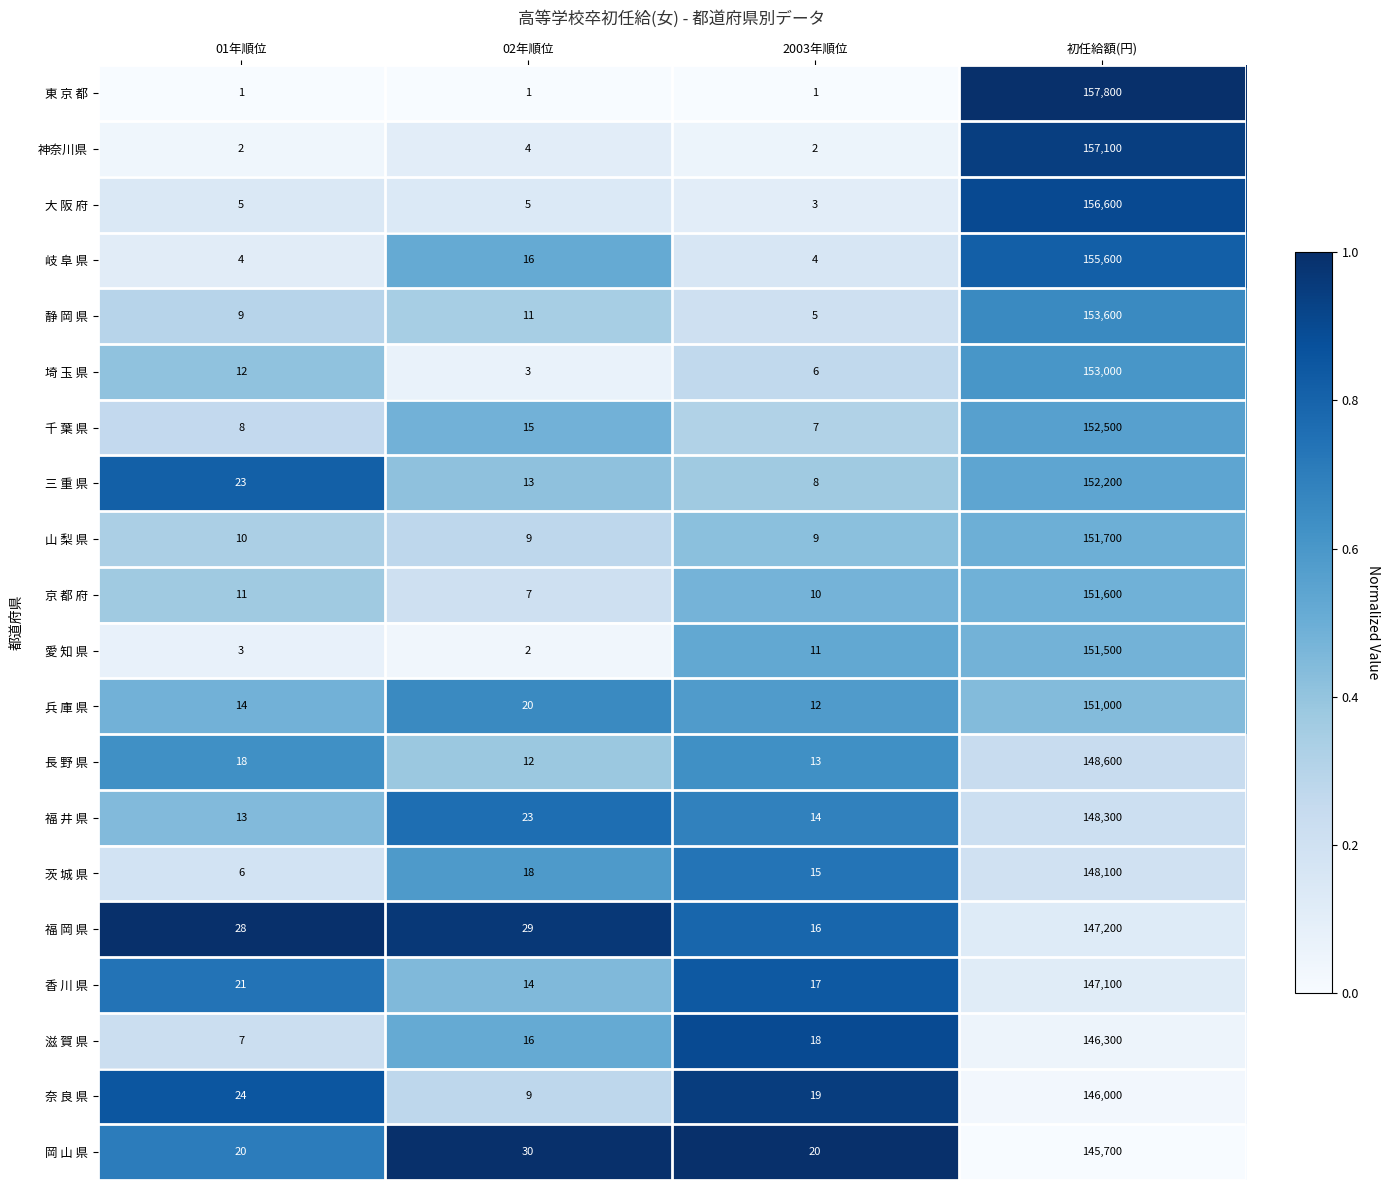

Which label corresponds to the largest value in the chart?

初任給額(円)